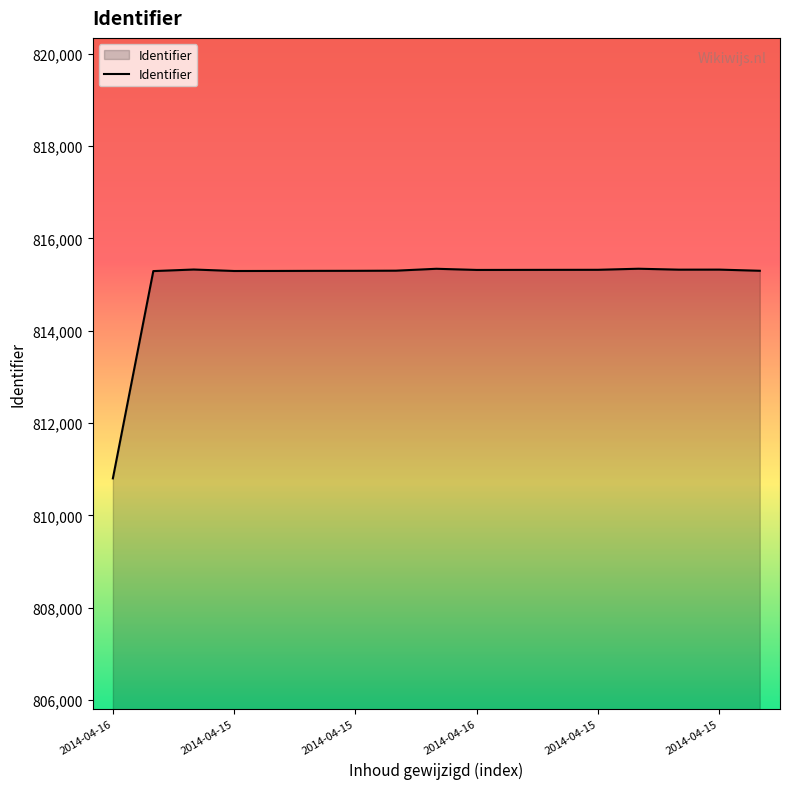

What is the maximum value shown in the chart?

815342